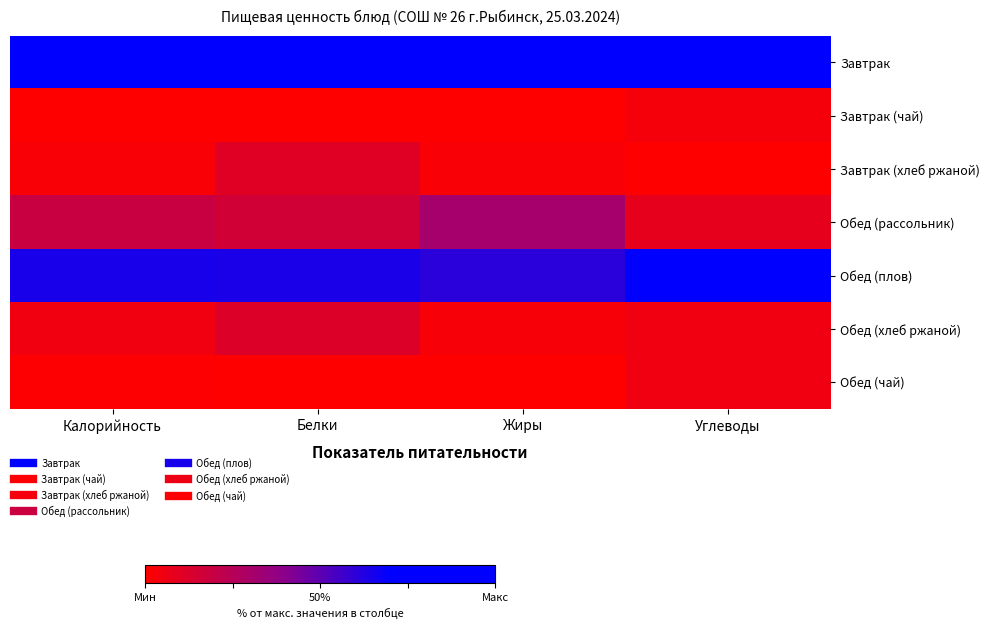

What is the total value across all series at Жиры?

2.0